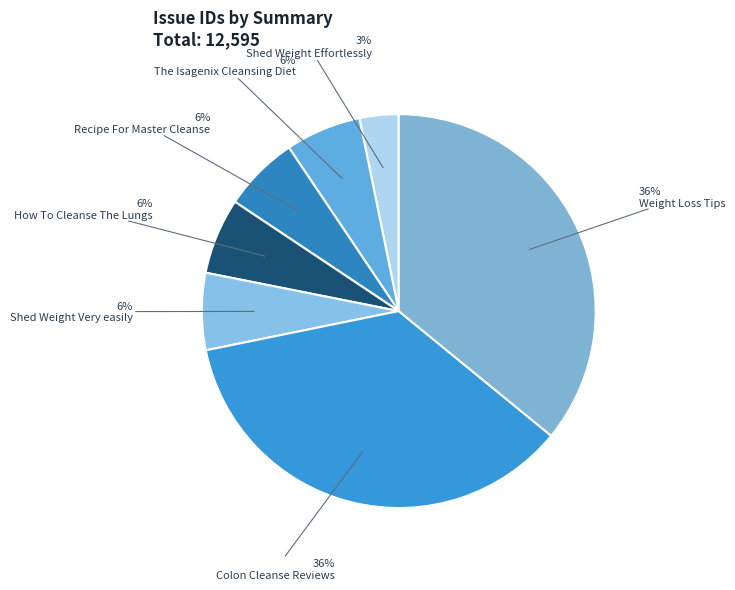

To the nearest percent, what percentage of the pie is Weight Loss Tips?

36%